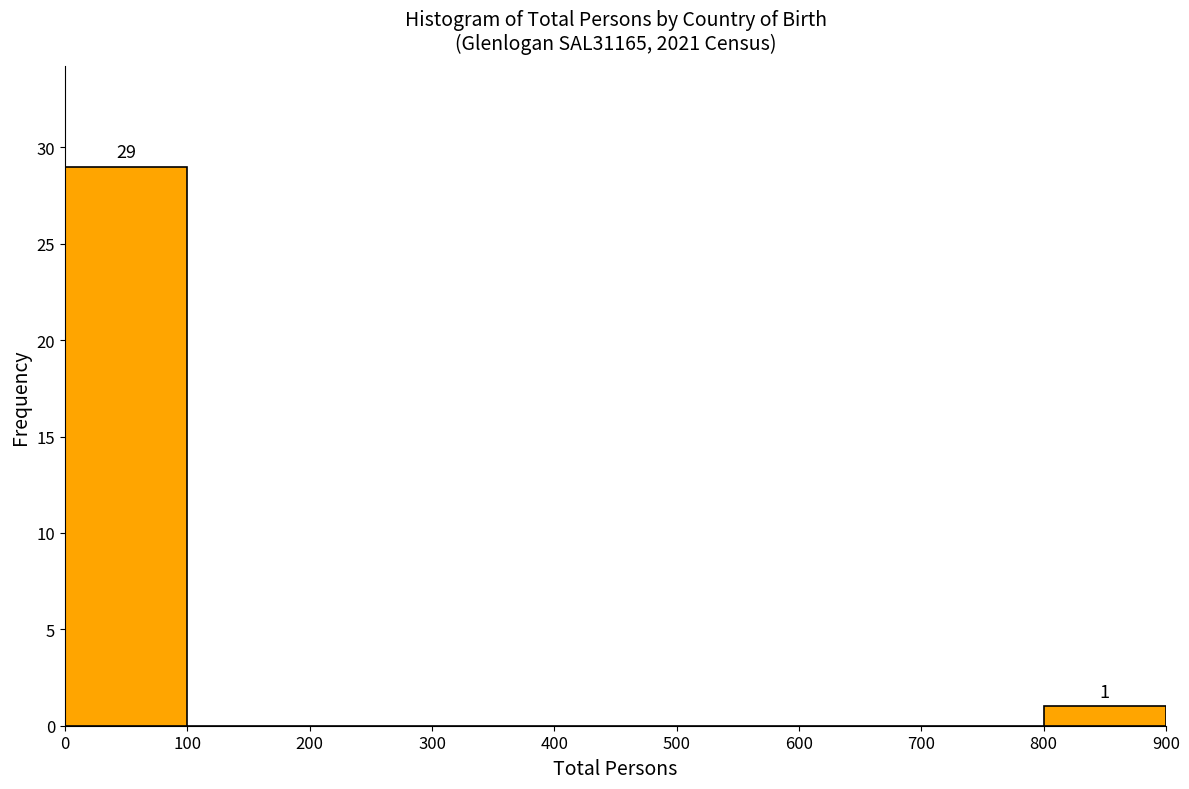

Which range on the x-axis has the tallest bar?

0 to 100